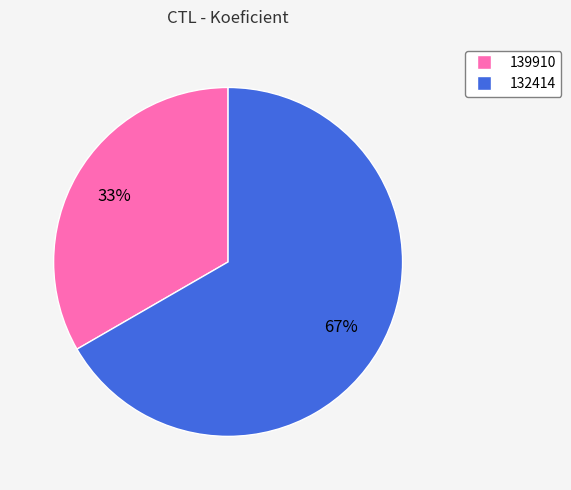

Combined, do 139910 and 132414 account for over 50%?

Yes